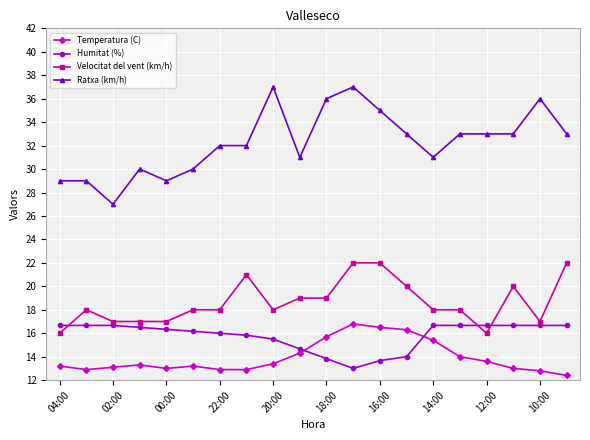

Count the number of data series in this chart.

4